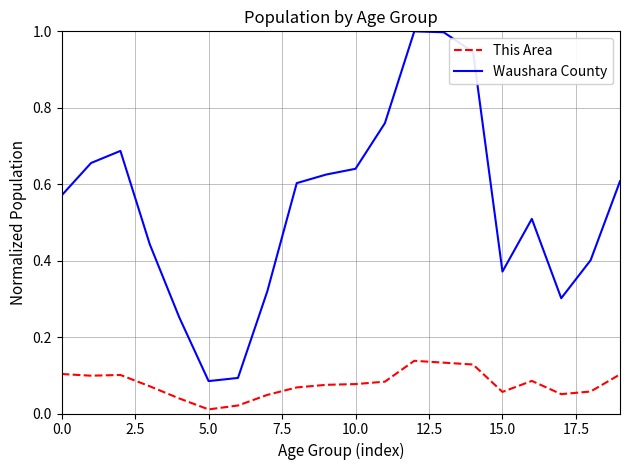

What are all the series names shown in the legend?

This Area, Waushara County